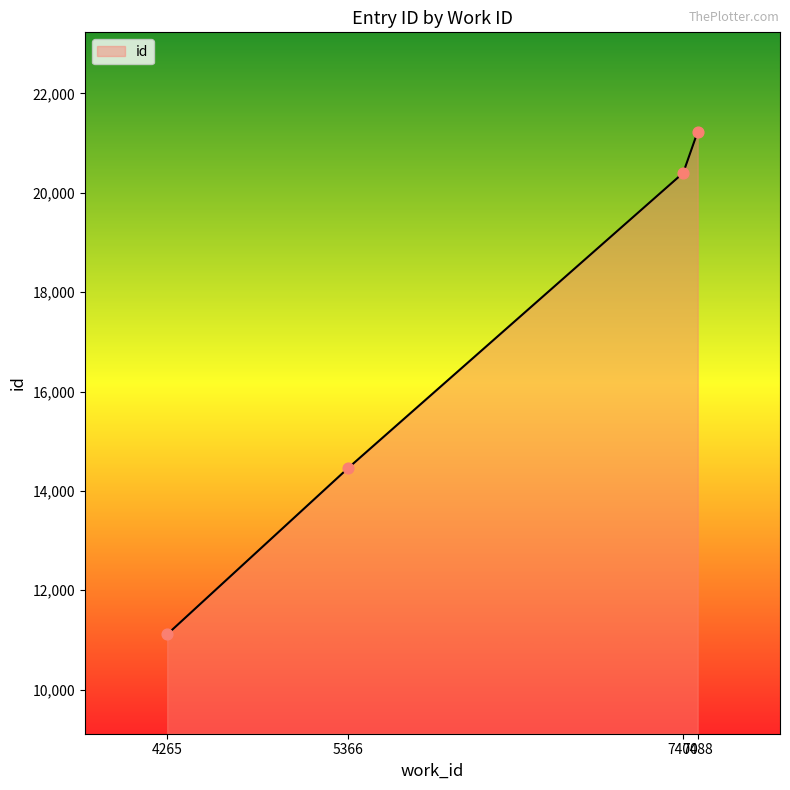

Which has a higher value, 7488 or 7400?

7488